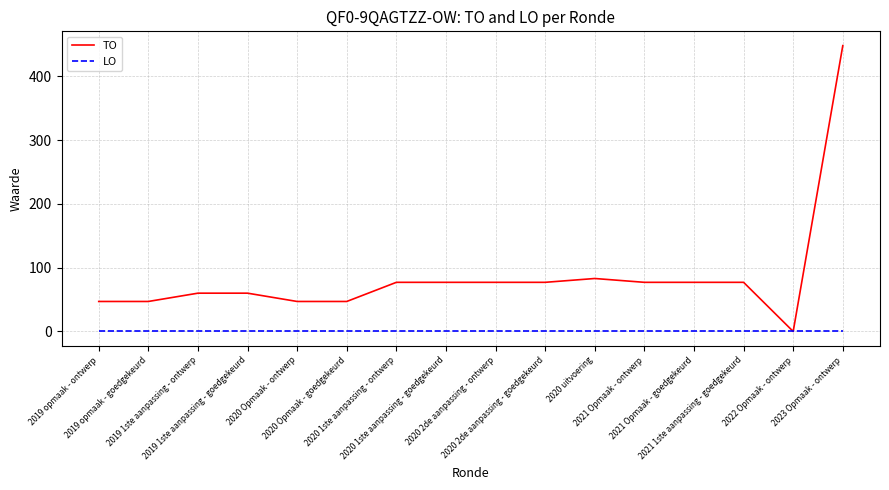

How many values in TO are above zero?

15